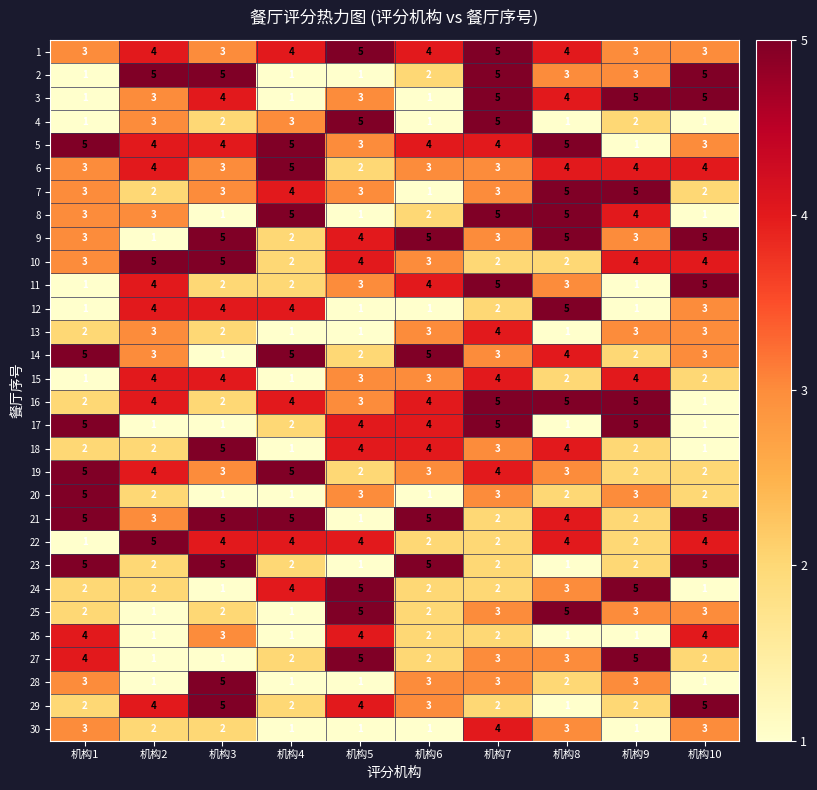

Is it true that 10 equals 4 at 机构9?

True